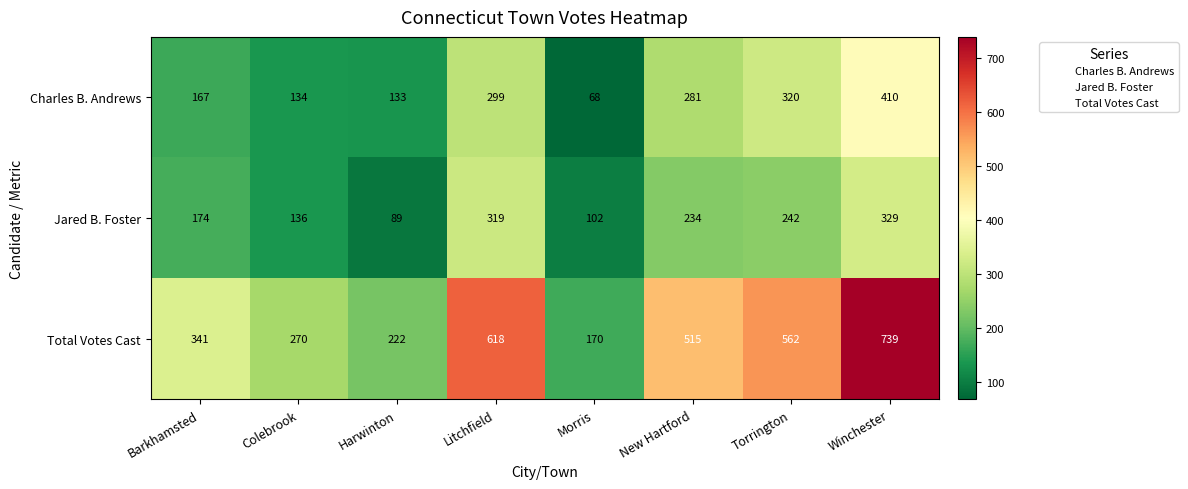

Is it true that Charles B. Andrews equals 320 at Torrington?

True